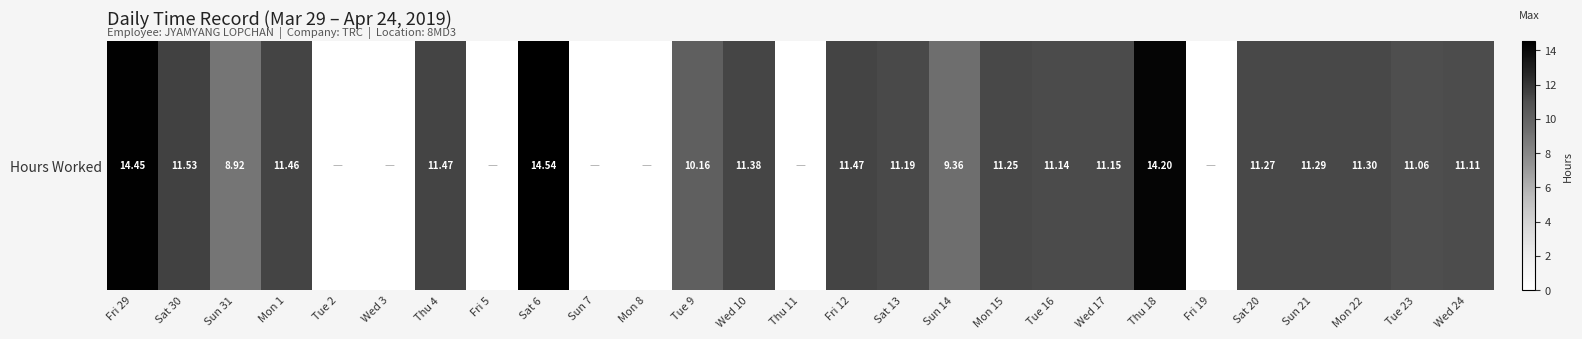

Count the number of categories in the chart.

27